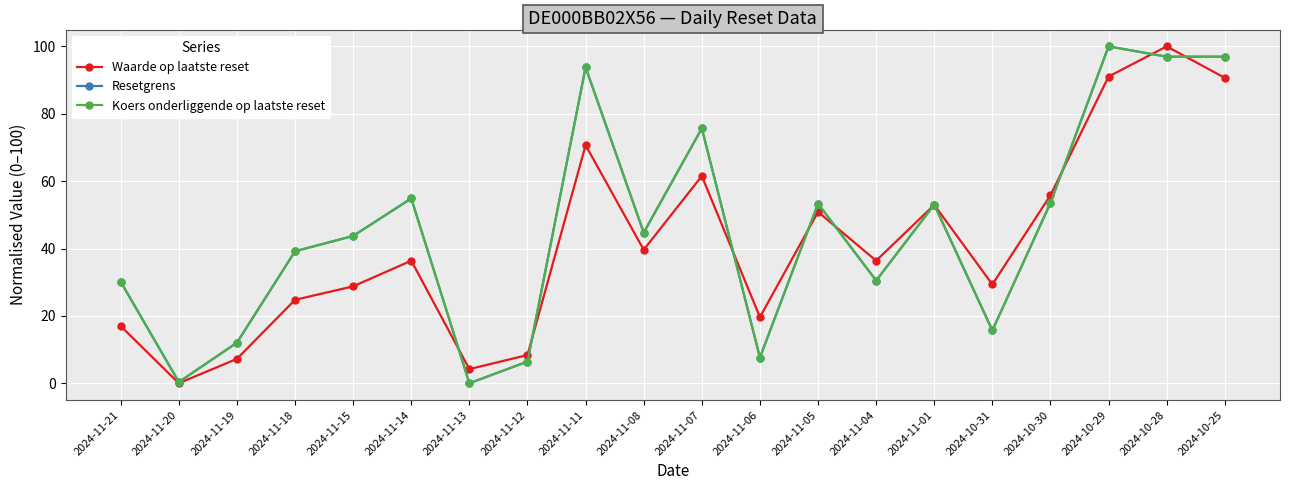

What is the sum of all Resetgrens values?

908.4